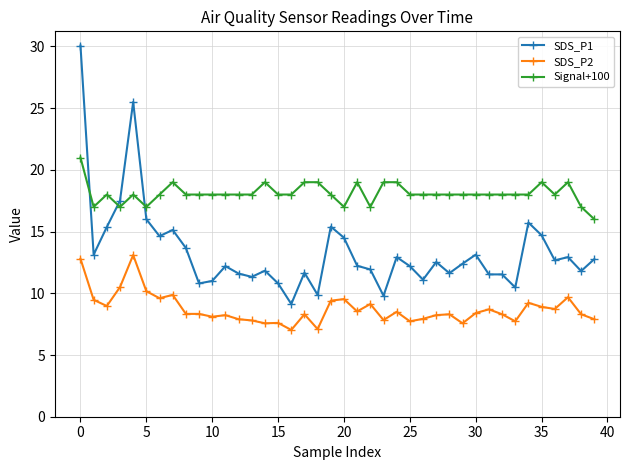

What is the smallest value displayed?

7.0